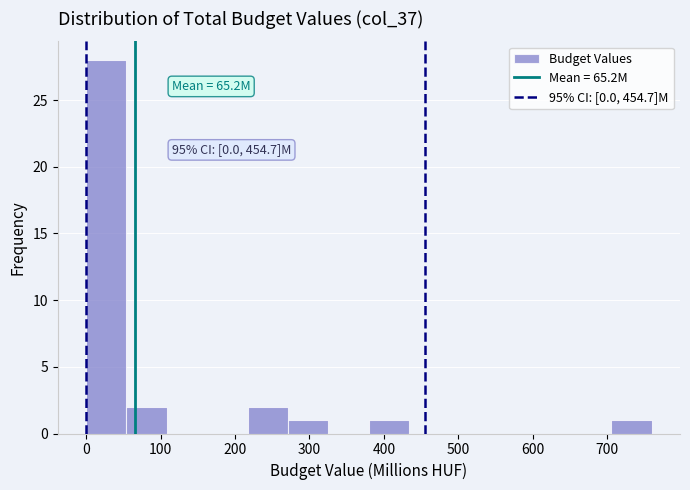

Over which range of the x-axis is the bar tallest?

0 to 50